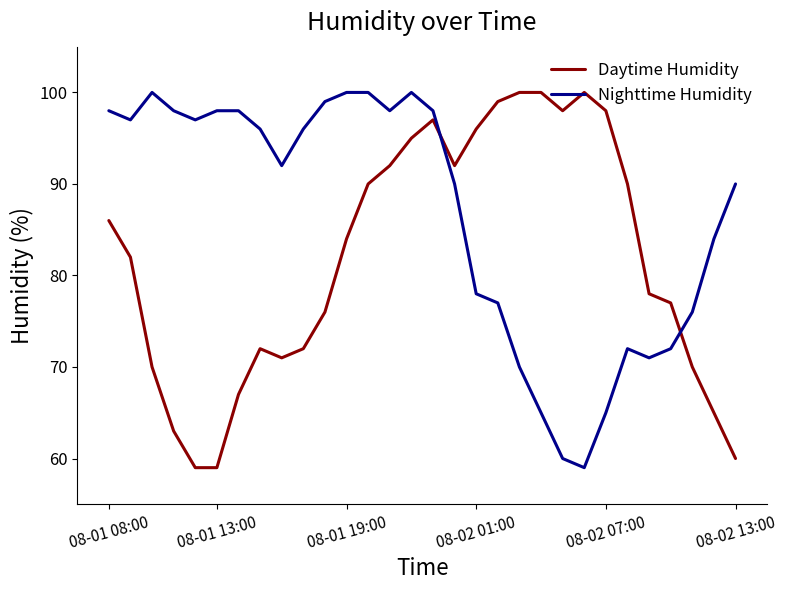

What is the maximum value shown in the chart?

100